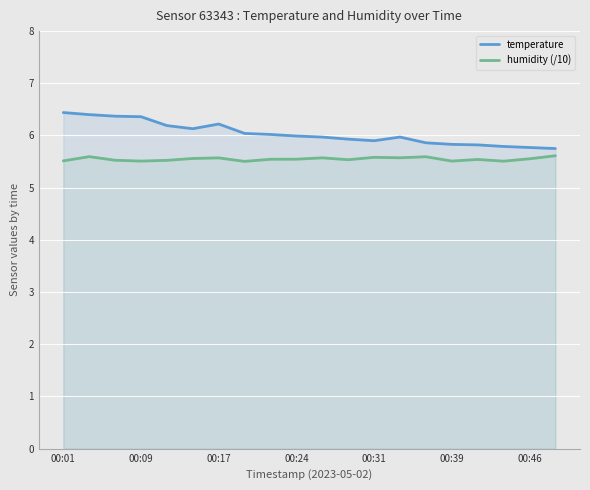

Is it true that humidity (/10) equals 2.2 at 00:17?

False